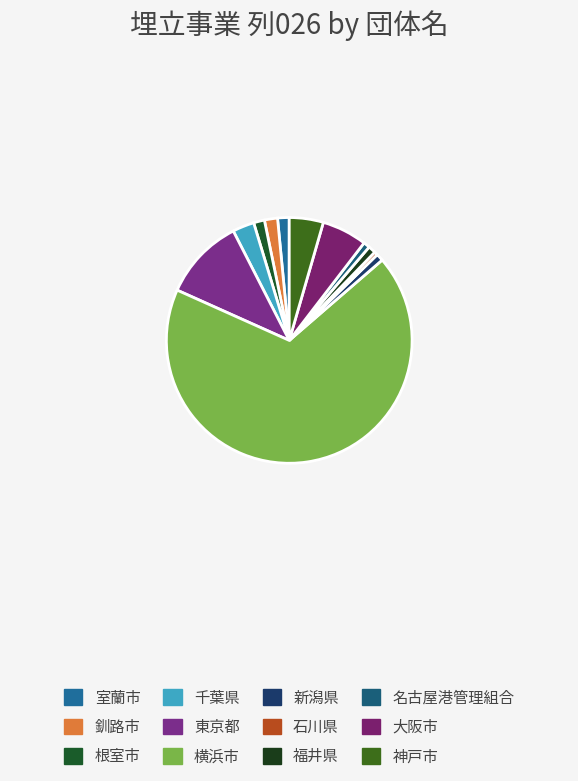

How many slices are in this pie chart?

12